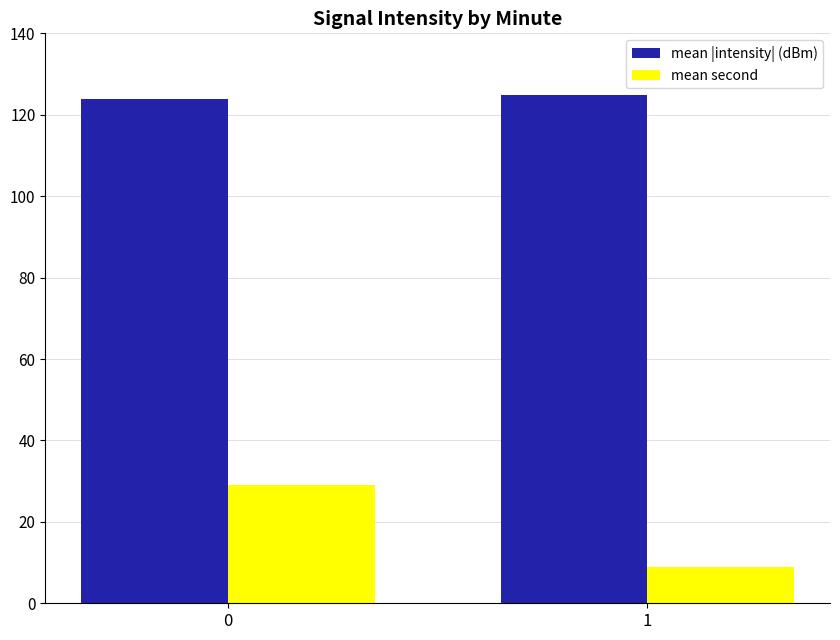

What is the value of the mean |intensity| (dBm) bar at the 1st from the left?

123.8